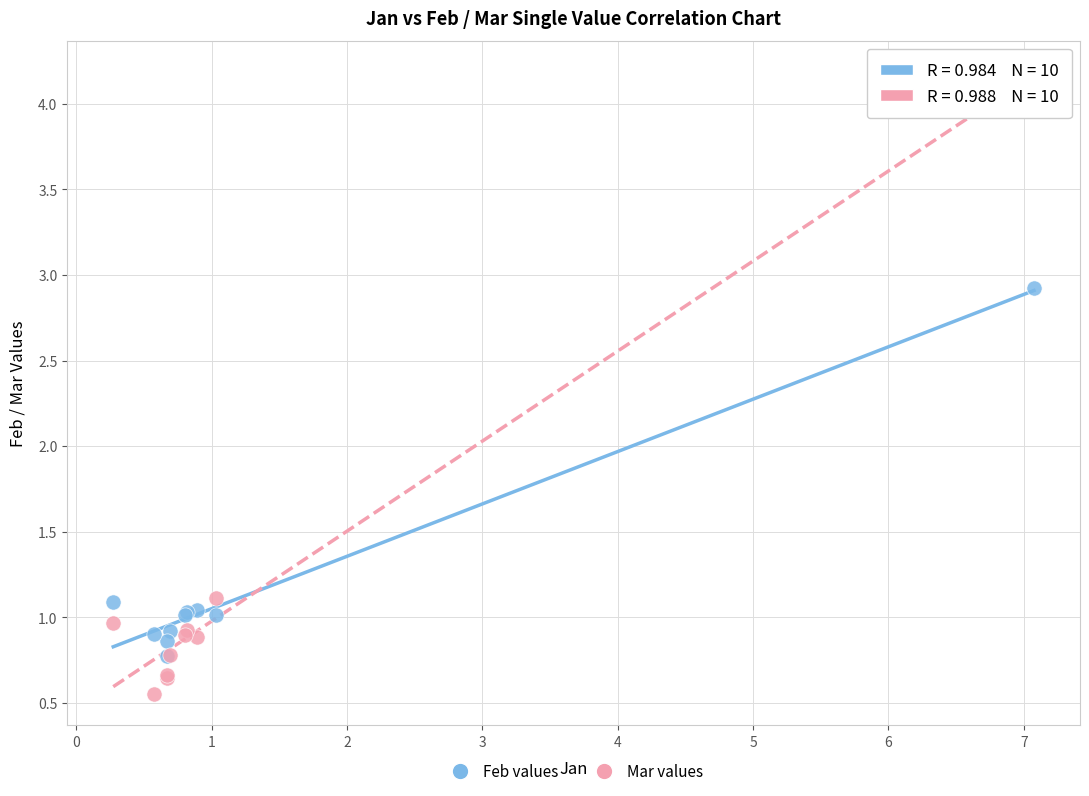

Which series reaches the maximum Y coordinate?

Mar values